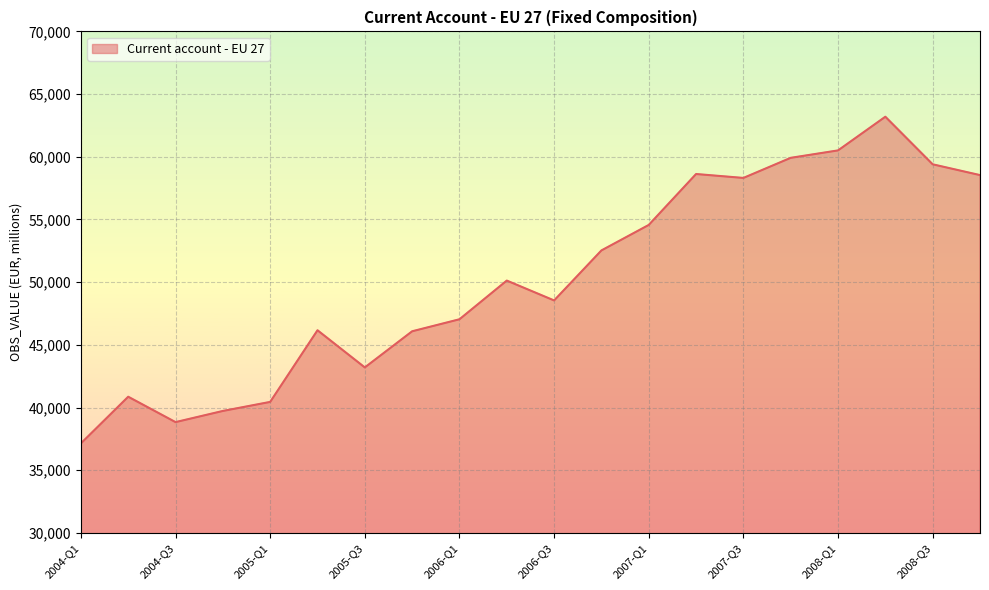

Does the chart have visible grid lines?

Yes